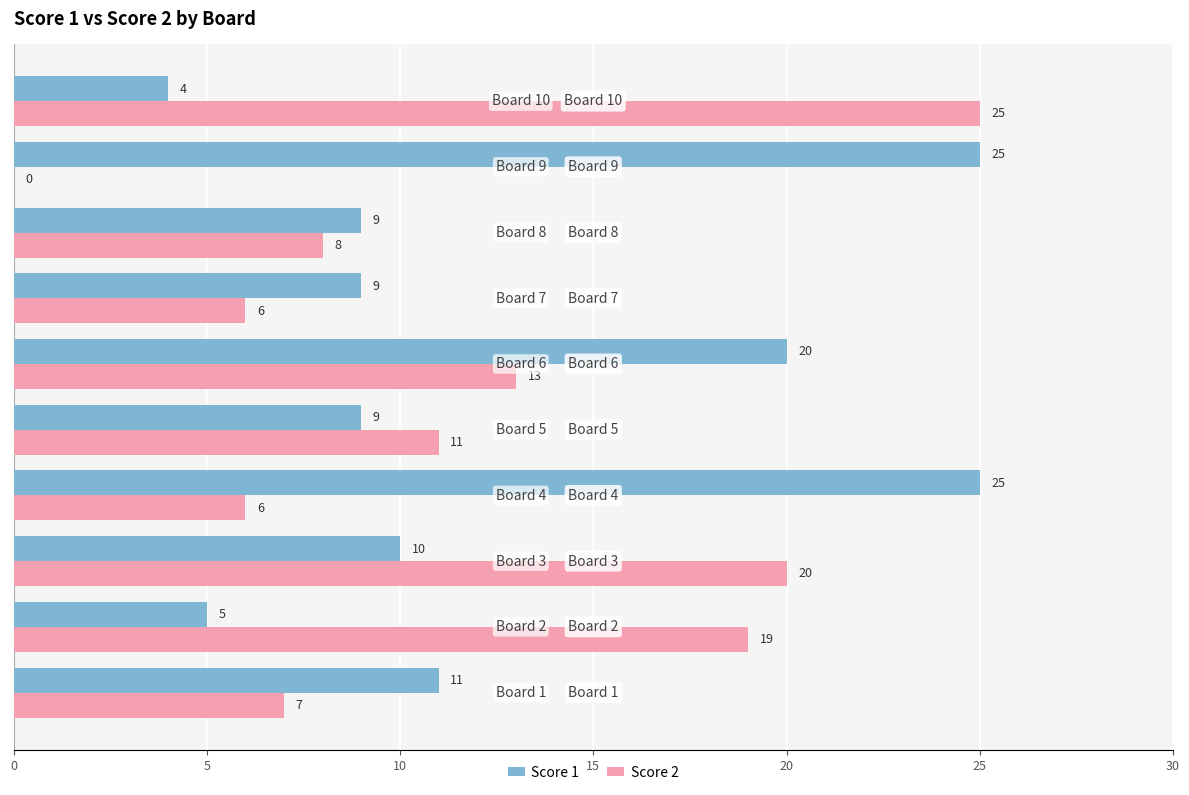

What is the greatest value displayed?

25